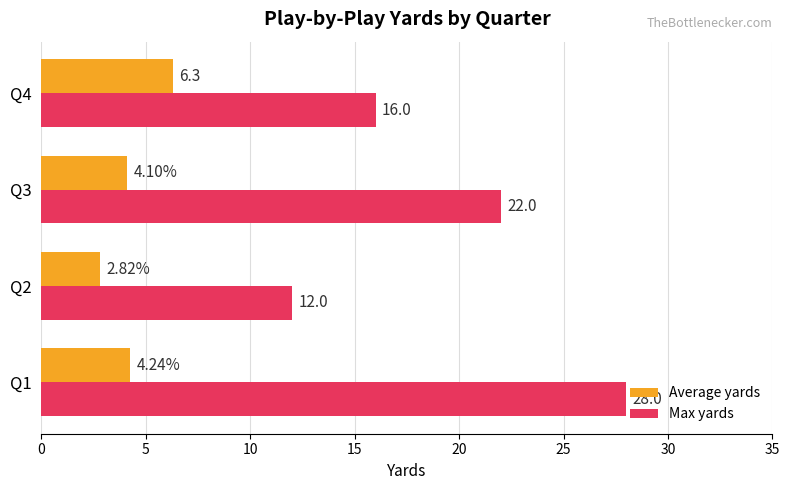

Which series has the largest range (max minus min)?

Max yards